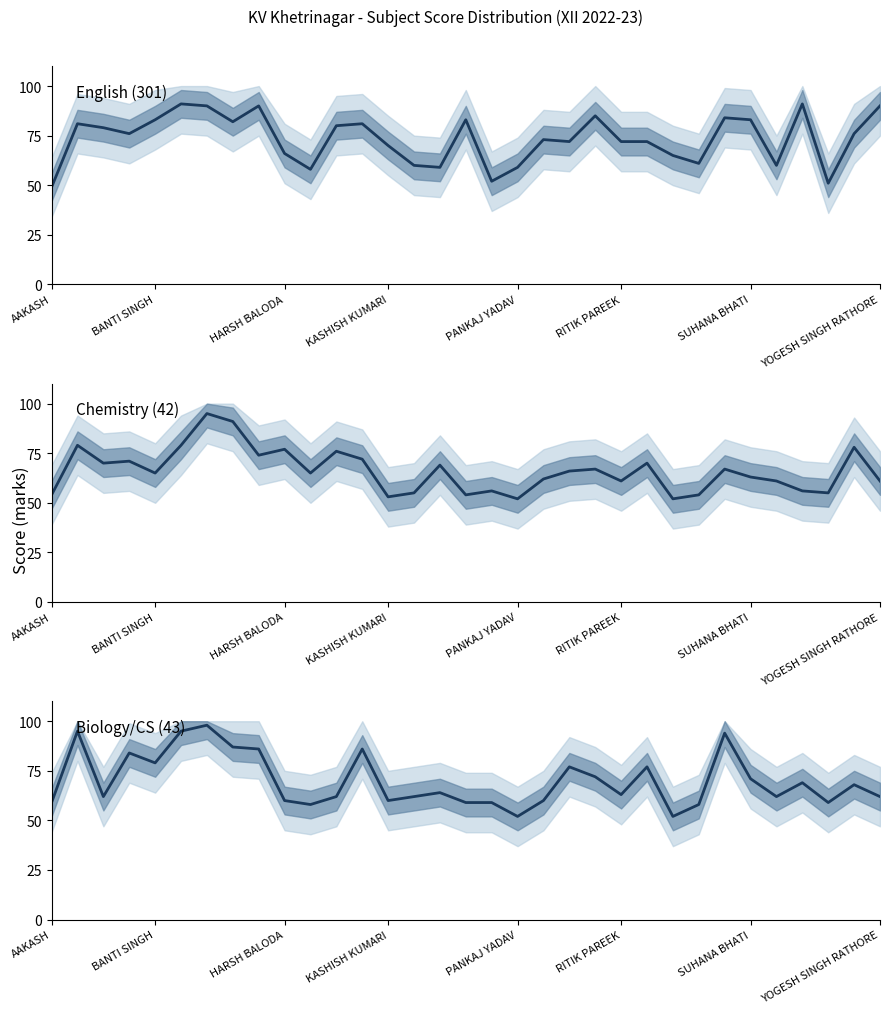

What position from the right is SUHANA BHATI?

6